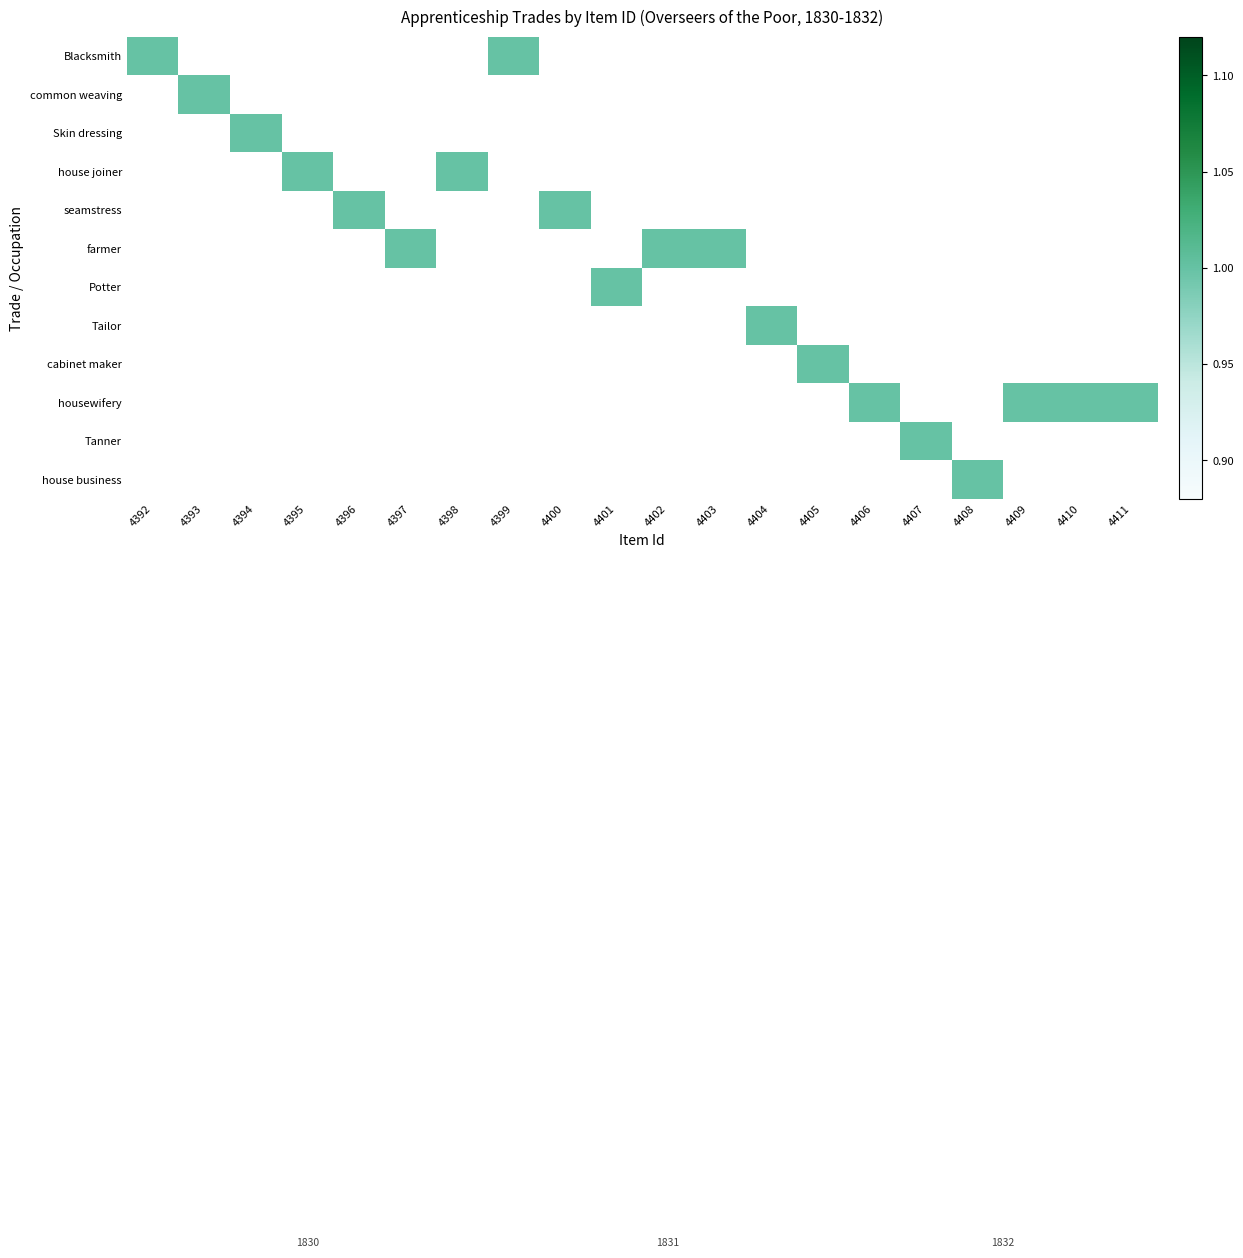

True or false: Tanner has a value of -1 at 4404.

False